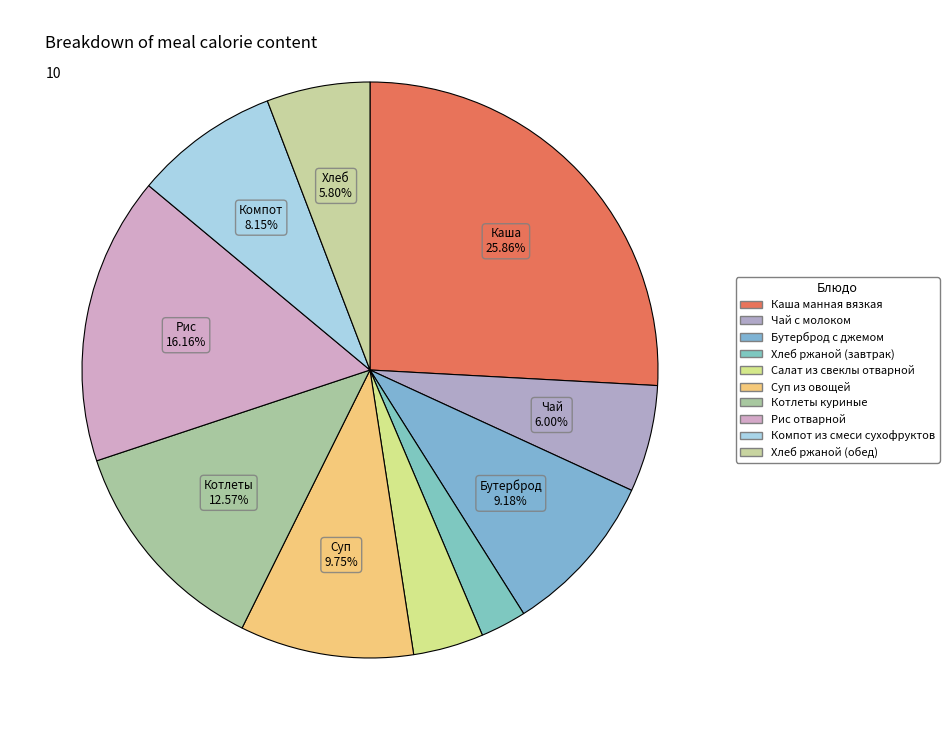

The Котлеты куриные slice represents 19% of the pie. True or false?

False